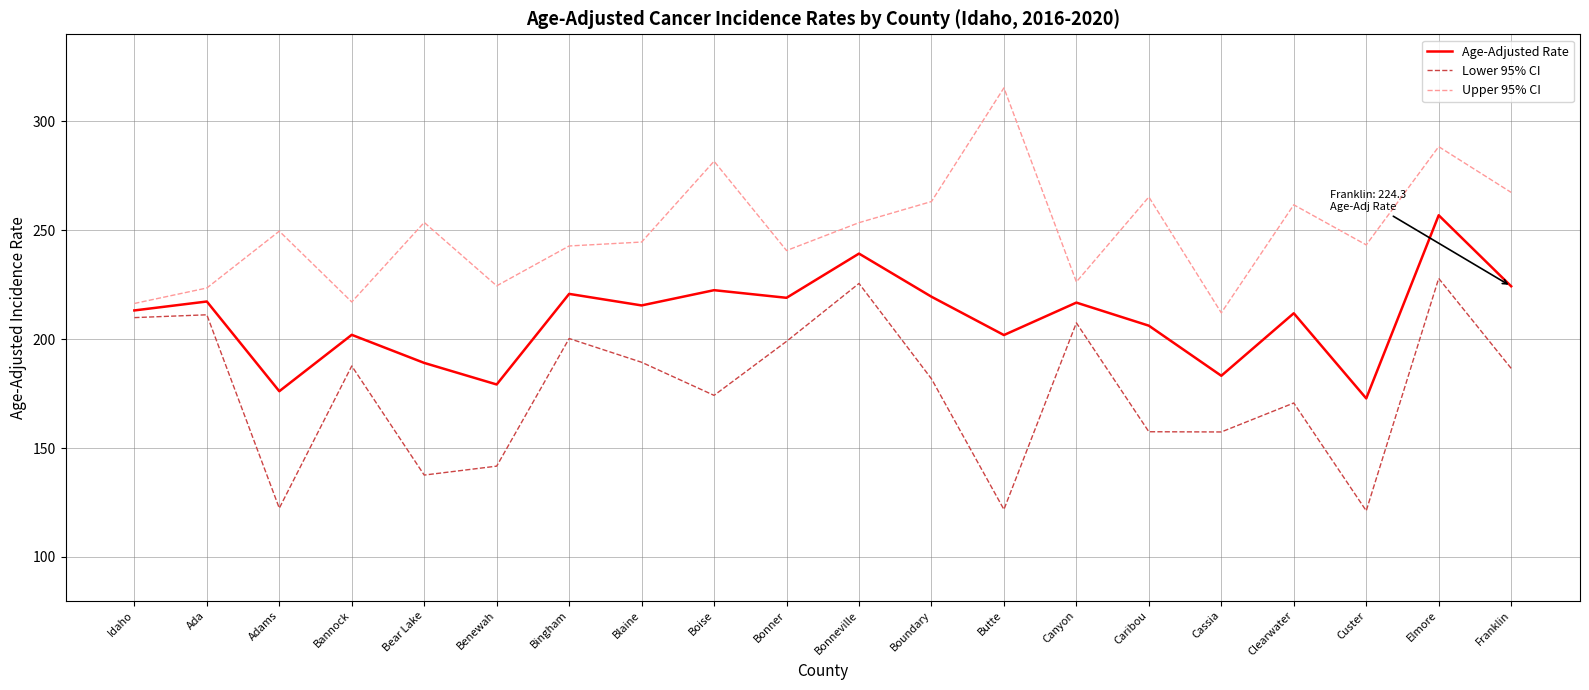

True or false: Upper 95% CI and Lower 95% CI intersect in this chart.

False